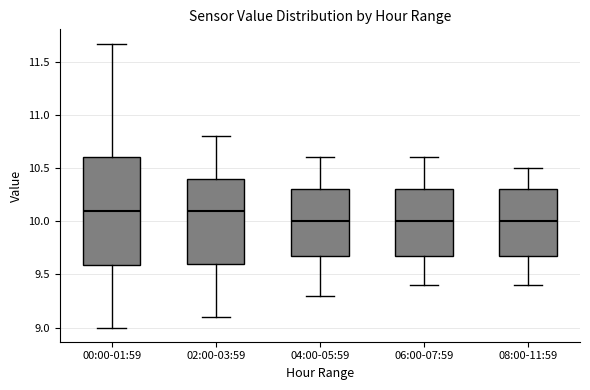

Reading left to right, read every box against the y-axis: the position of its median line, the range the box covers, and the ends of its whiskers. The values are not printed on the chart, so give them approximately, as read against the axis.

00:00-01:59: median 10.10, box 9.60 to 10.60, whiskers 9.00 to 11.65
02:00-03:59: median 10.10, box 9.60 to 10.40, whiskers 9.10 to 10.80
04:00-05:59: median 10.00, box 9.70 to 10.30, whiskers 9.30 to 10.60
06:00-07:59: median 10.00, box 9.70 to 10.30, whiskers 9.40 to 10.60
08:00-11:59: median 10.00, box 9.70 to 10.30, whiskers 9.40 to 10.50